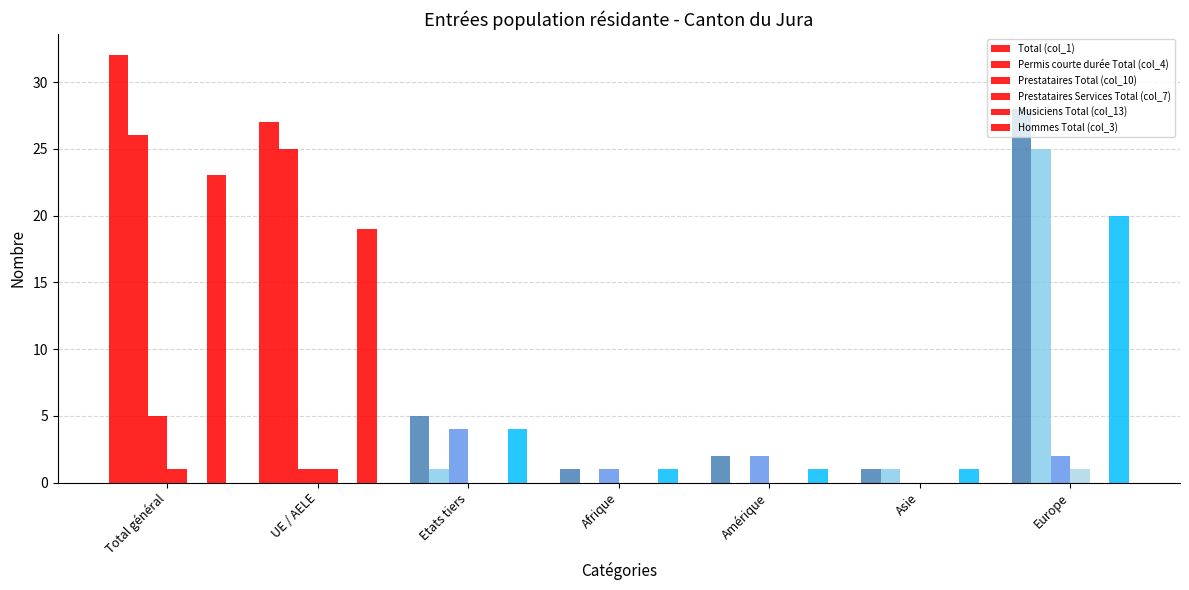

Count the number of categories in the chart.

7